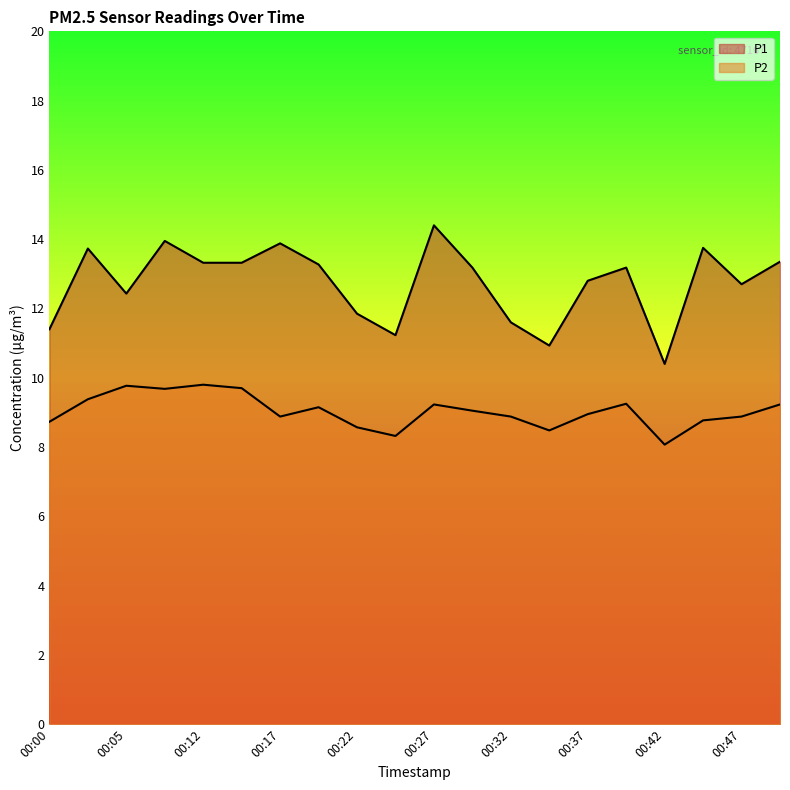

Which series has the largest total across all categories?

P1